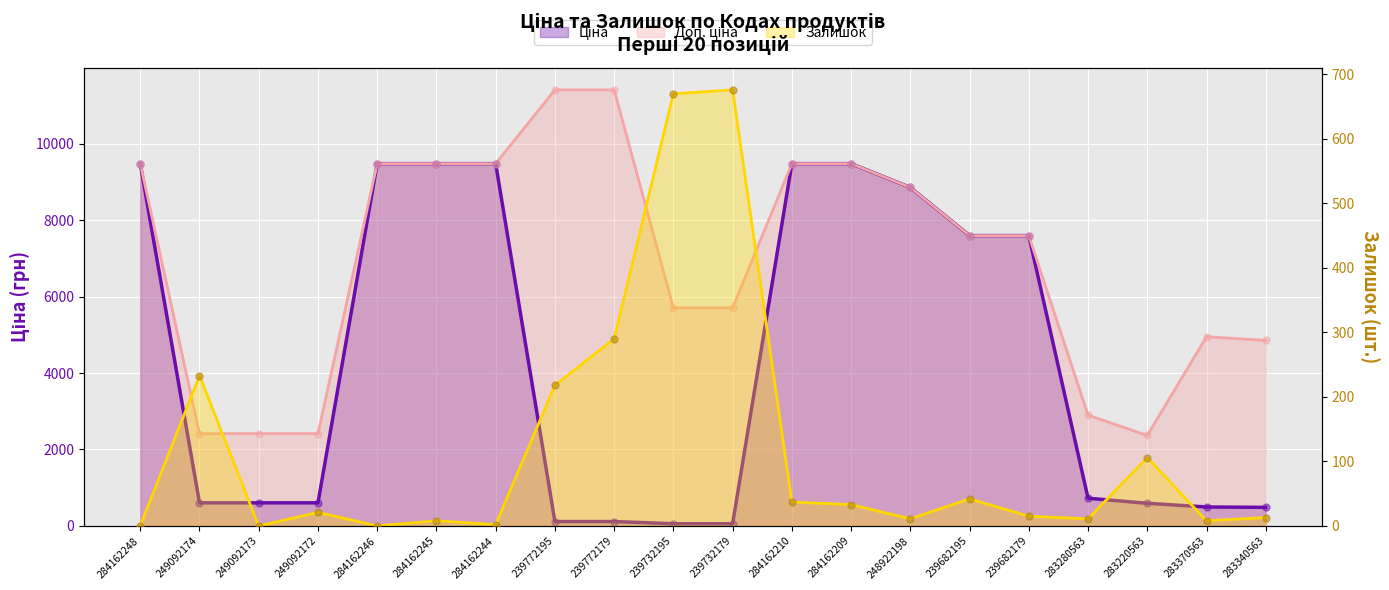

What is the total value across all series at 249092174?

3251.6